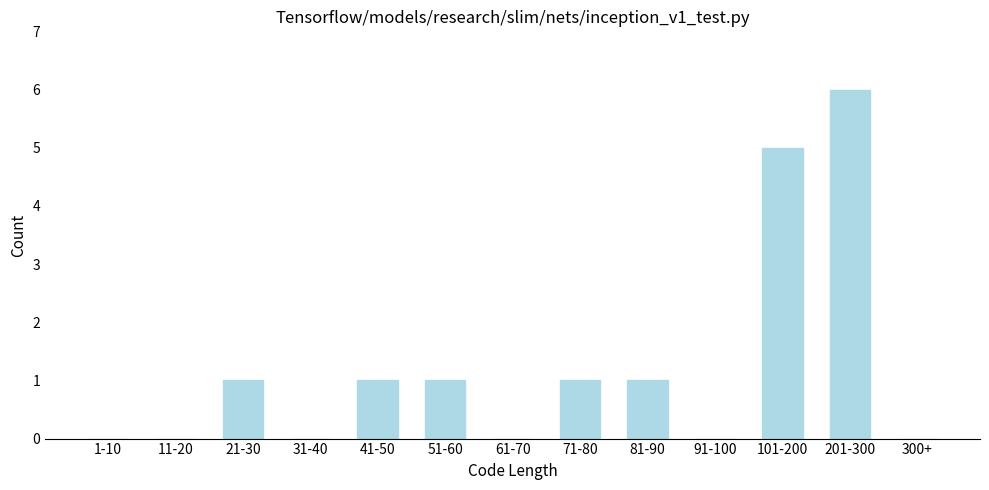

Reading left to right, what are all the values shown in this chart?

1-10=0	11-20=0	21-30=1	31-40=0	41-50=1	51-60=1	61-70=0	71-80=1	81-90=1	91-100=0	101-200=5	201-300=6	300+=0